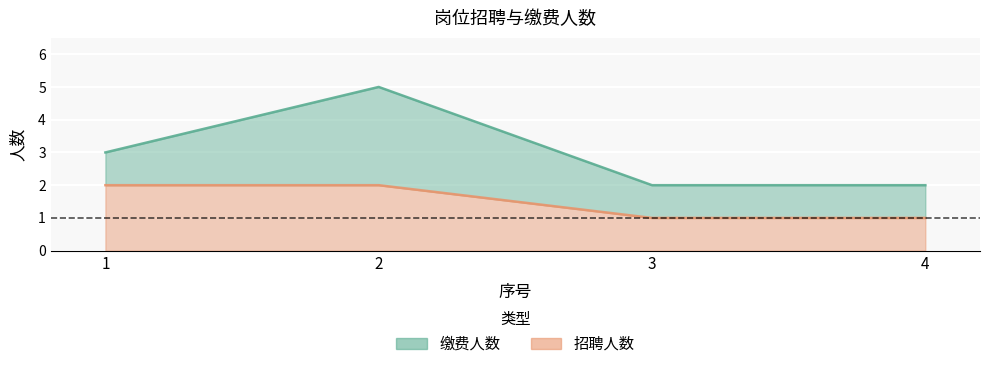

What is the average value of the 招聘人数 series?

2